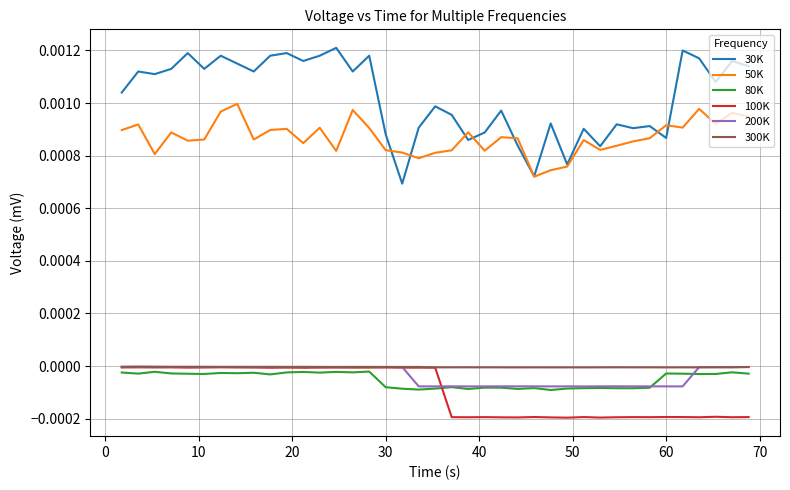

Which series has the widest spread of values?

30K